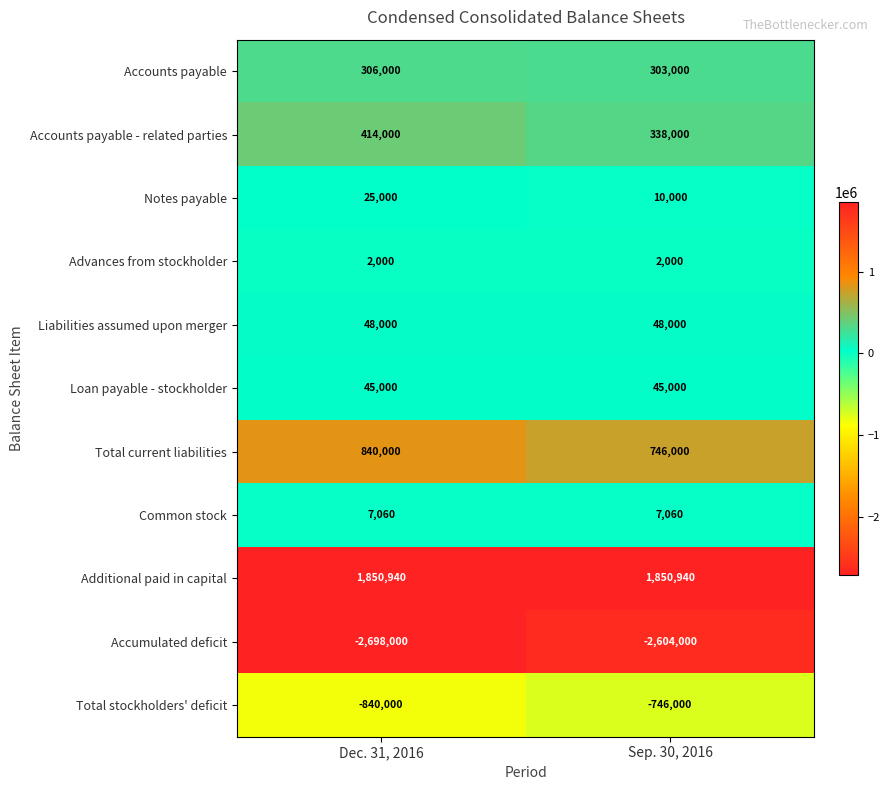

How many distinct data groups are displayed?

11